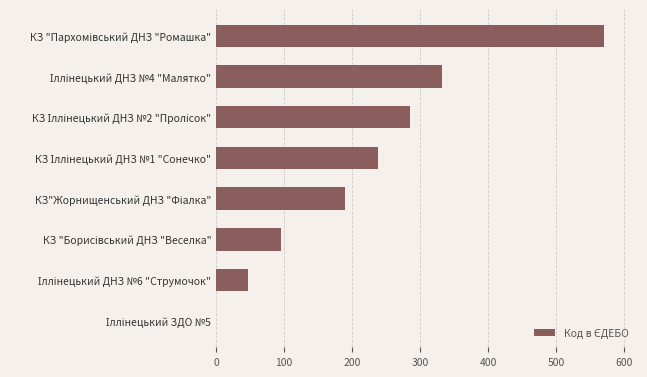

What is the greatest value displayed?

570.0